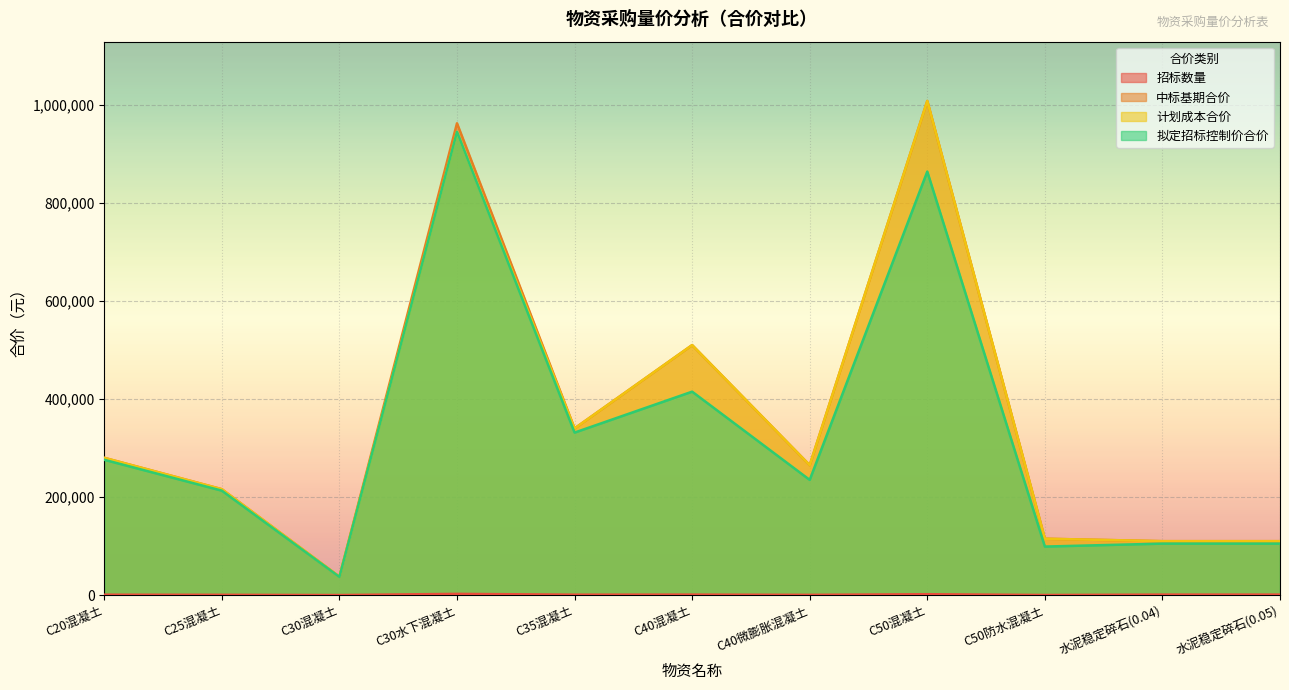

What is the minimum value for 拟定招标控制价合价?

37000